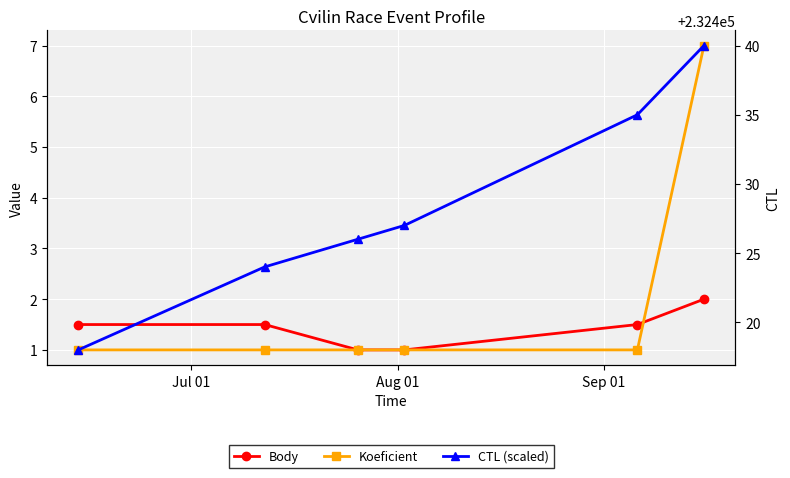

At which category does the chart reach its minimum across all series?

Sep 01